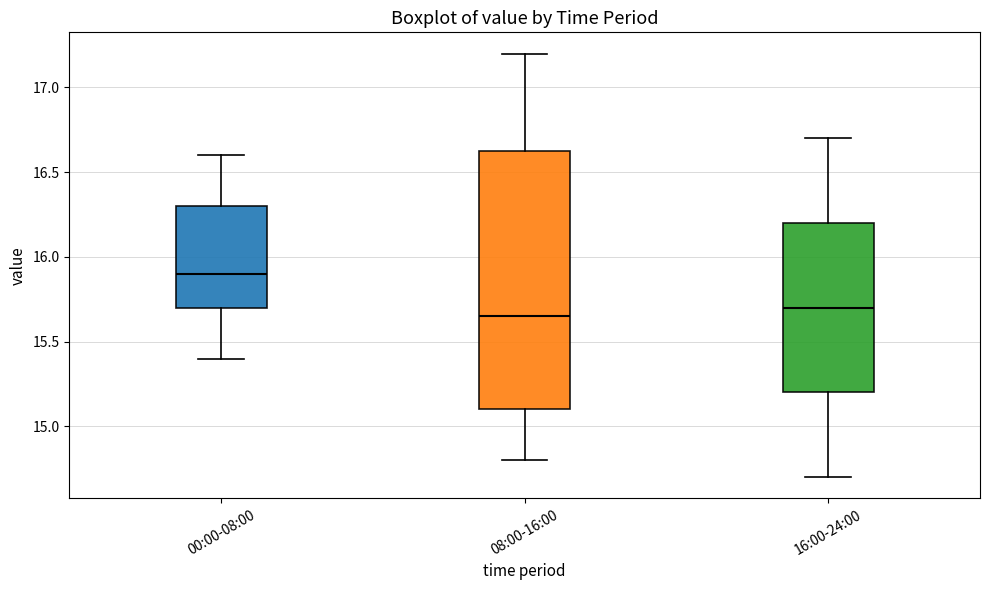

Which box has the highest median line?

00:00-08:00